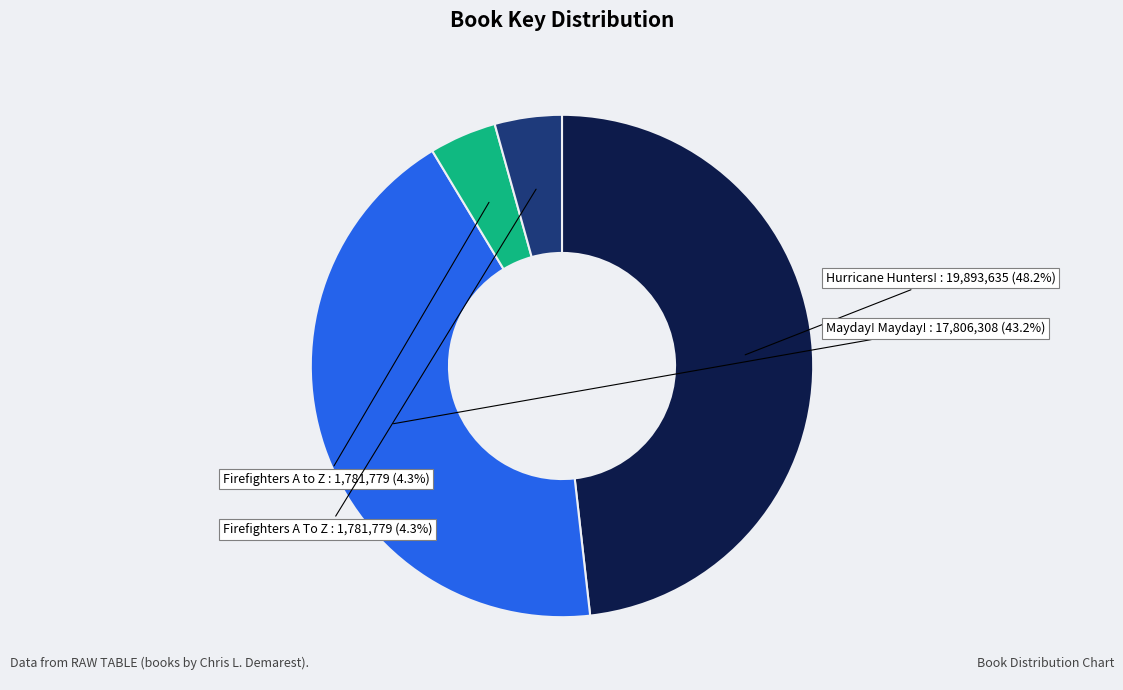

Is there any slice that represents more than half of the pie?

No